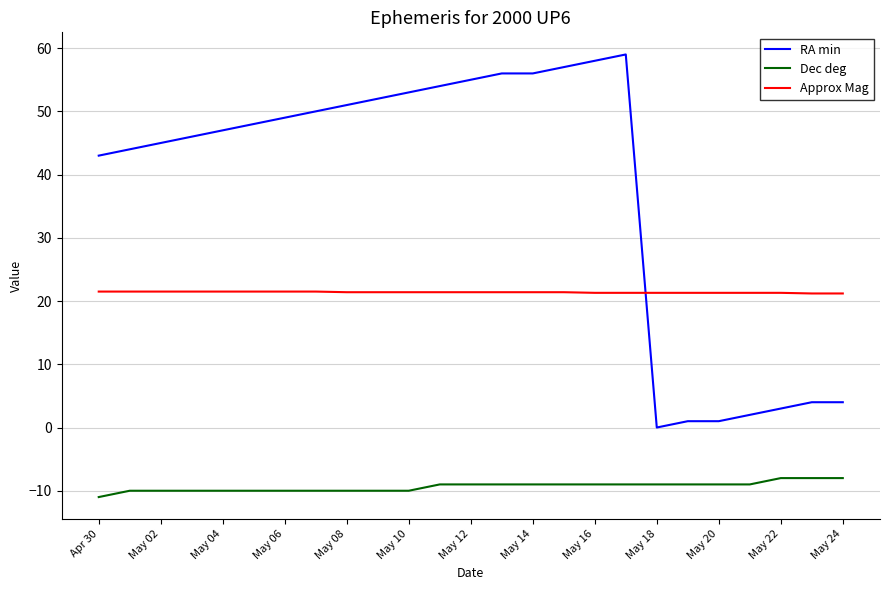

How many lines are shown in the chart?

3